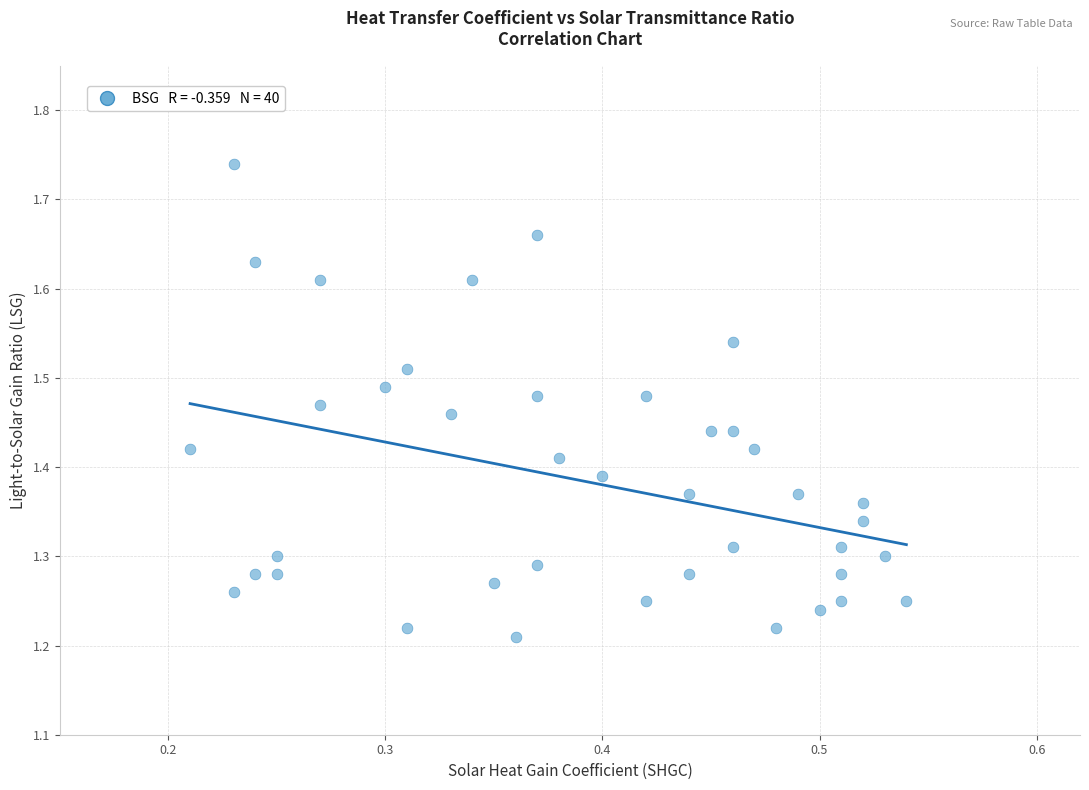

What is the range of X values (max minus min)?

0.3